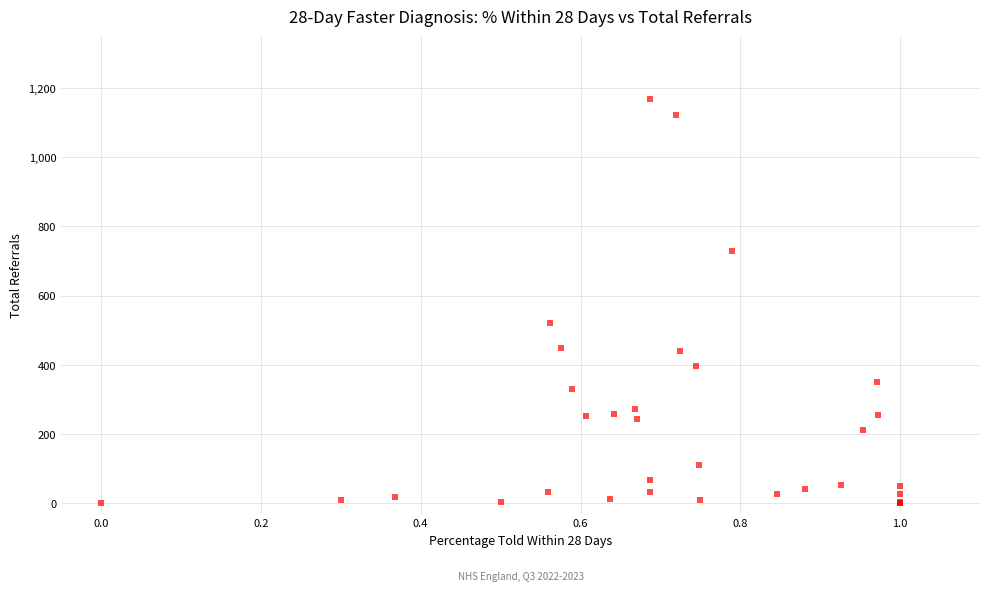

What Y value in the scatter plot is closest to 584?

521